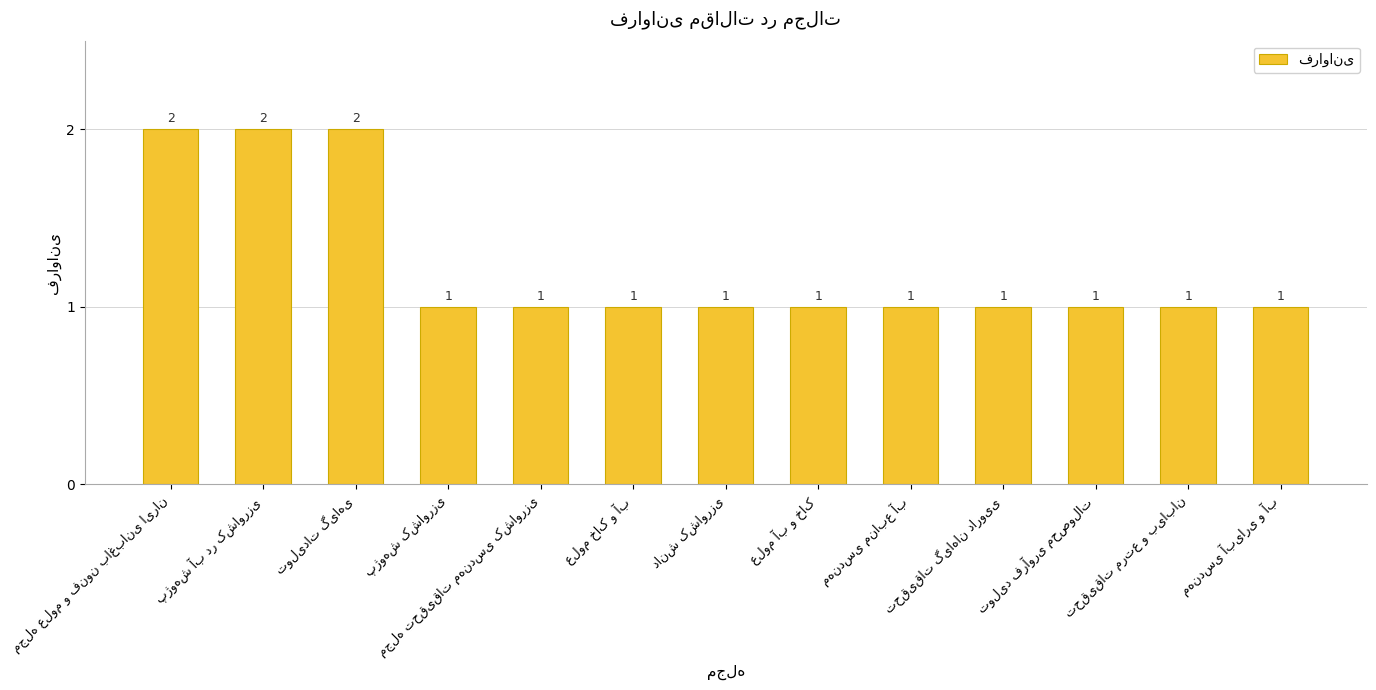

What is the average value?

1